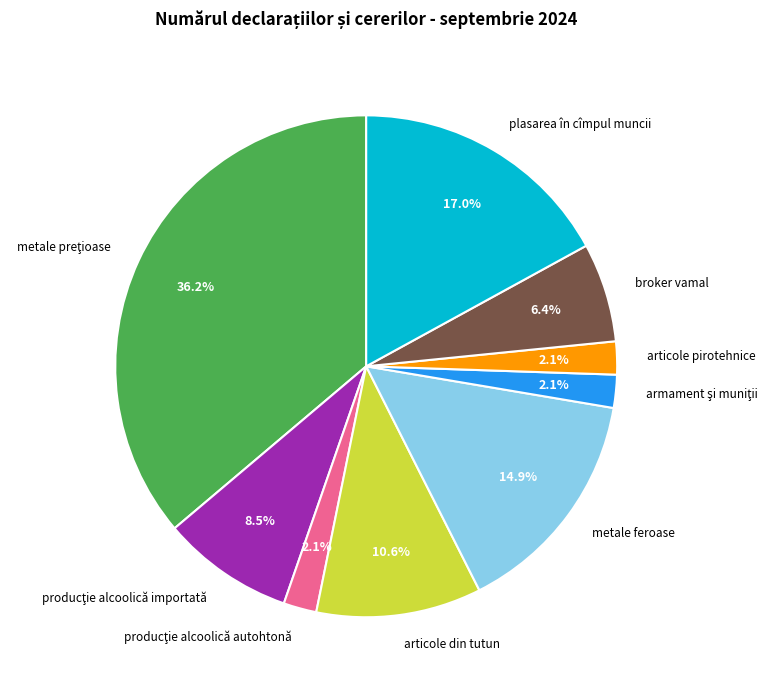

How much of the chart is everything except metale feroase?

85.1%